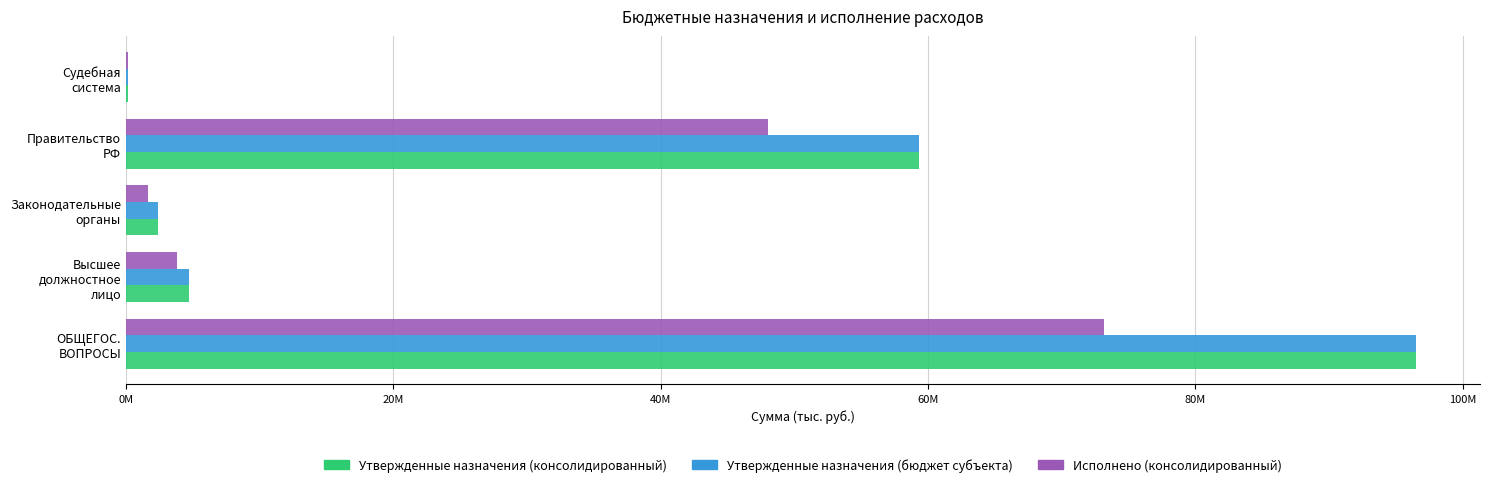

What is the highest value of the Утвержденные назначения (бюджет субъекта) series?

96470301.3